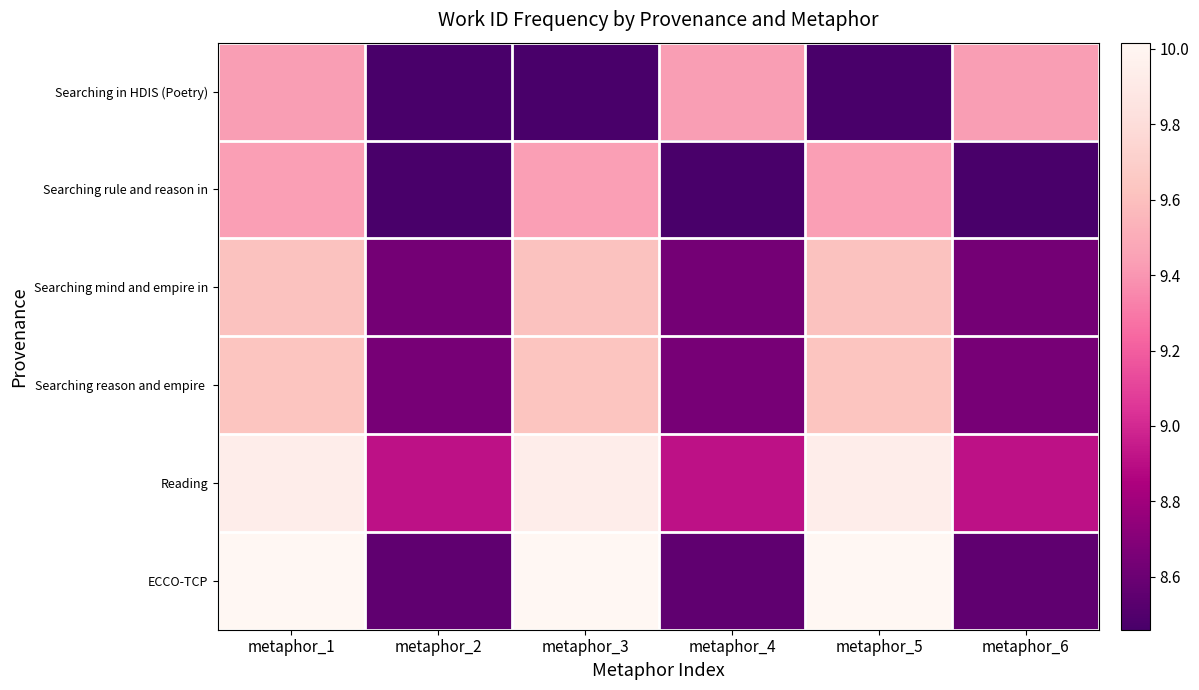

Rank the series at metaphor_1 from lowest to highest value.

Searching in HDIS (Poetry), Searching rule and reason in, Searching mind and empire in, Searching reason and empire, Reading, ECCO-TCP